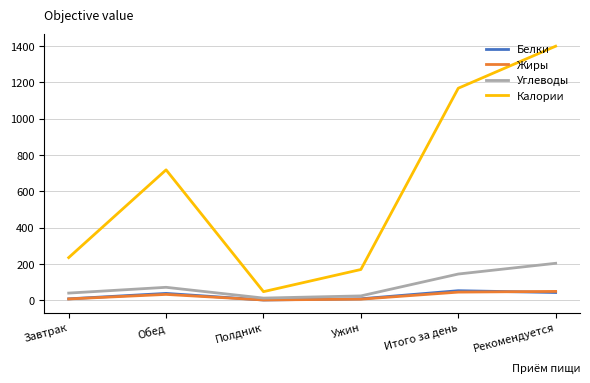

The value of Жиры at Обед is 31.5. True or false?

True